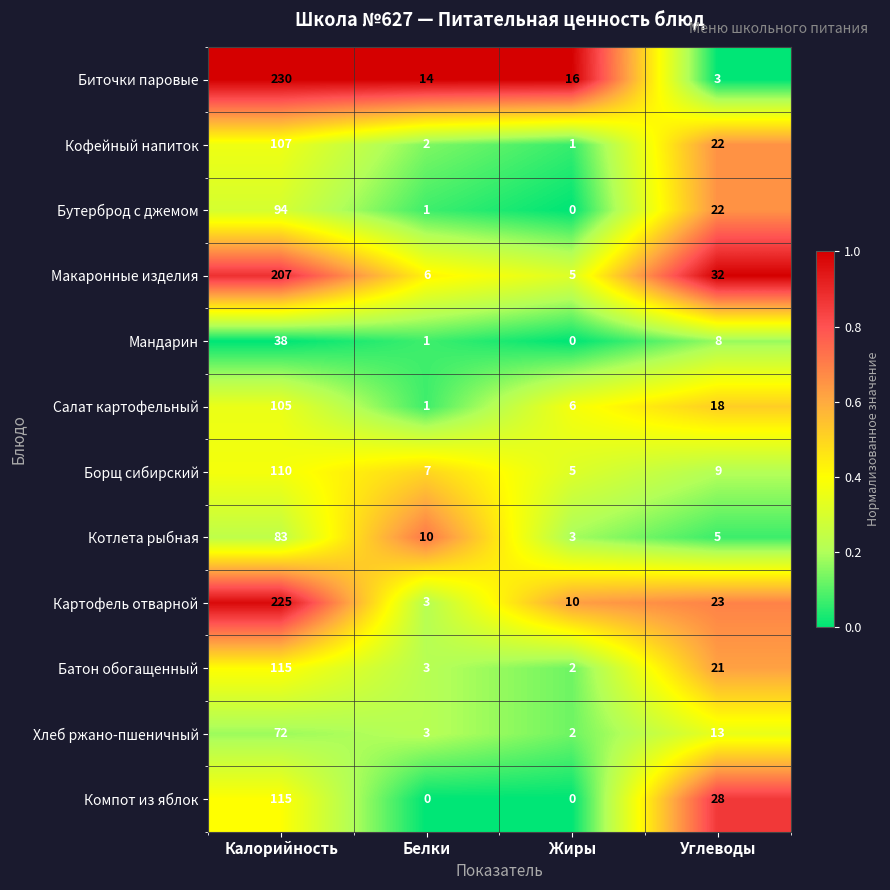

What is the average value of the Мандарин series?

12